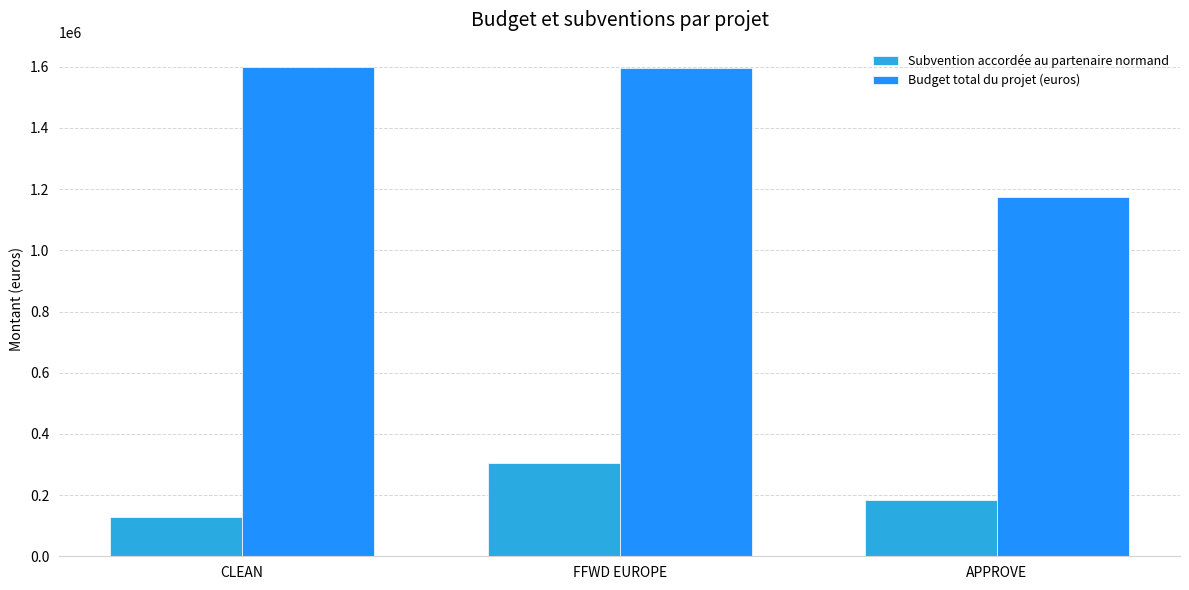

Which series has the largest total across all categories?

Budget total du projet (euros)